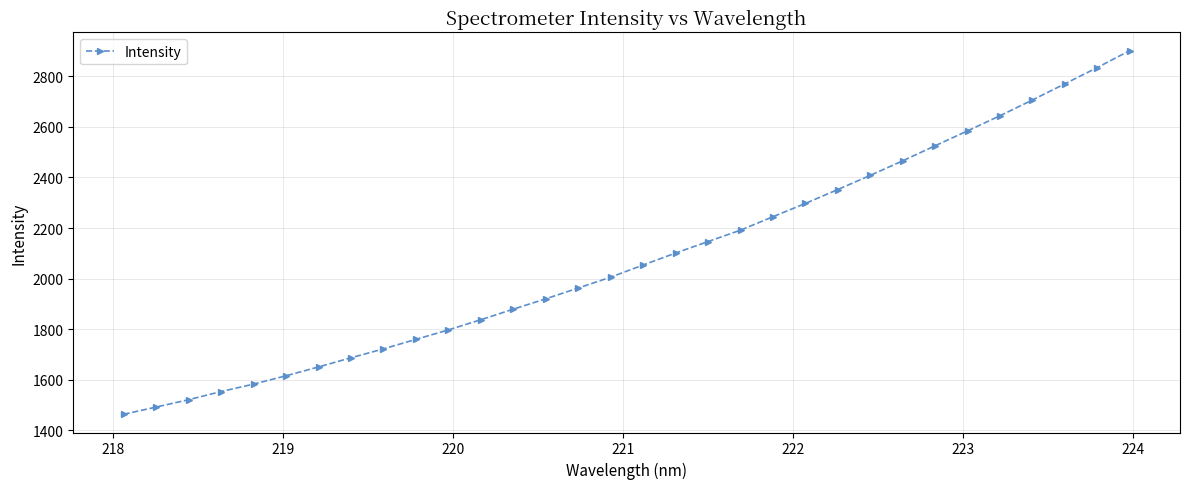

What is the difference between the maximum and second lowest values?

1409.6